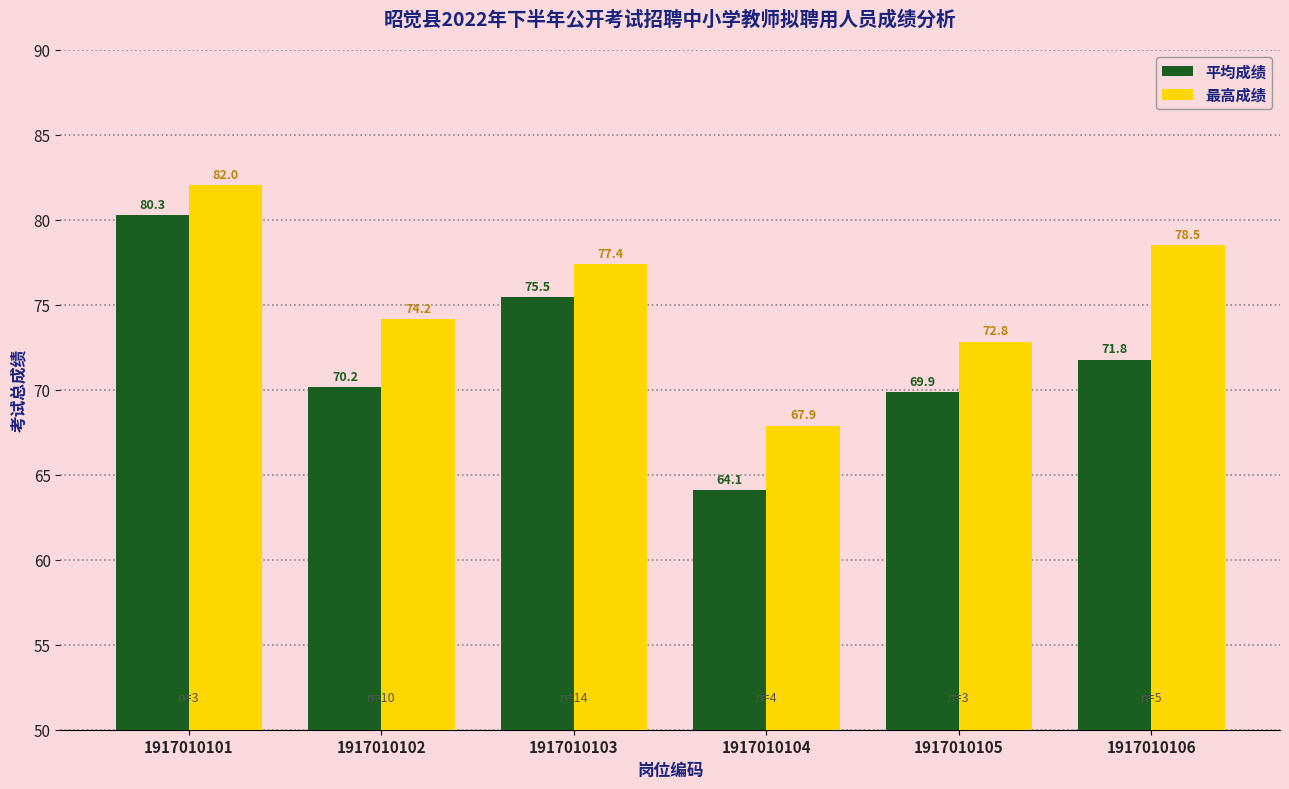

What is the total value across all series at 1917010105?

142.7